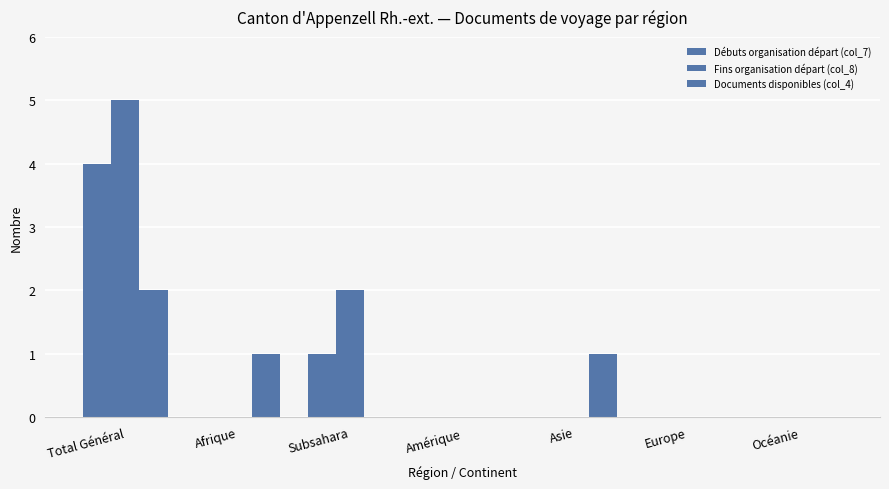

How many categories are shown in the chart?

7